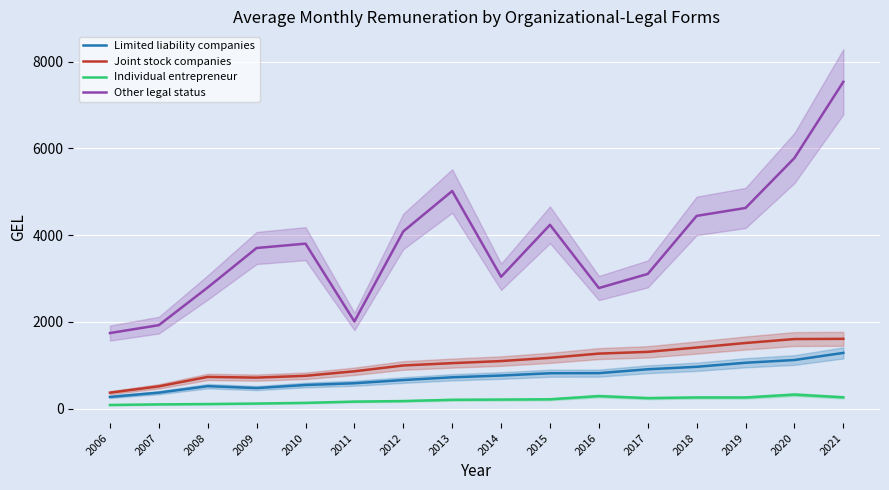

What is the greatest value displayed?

7535.9